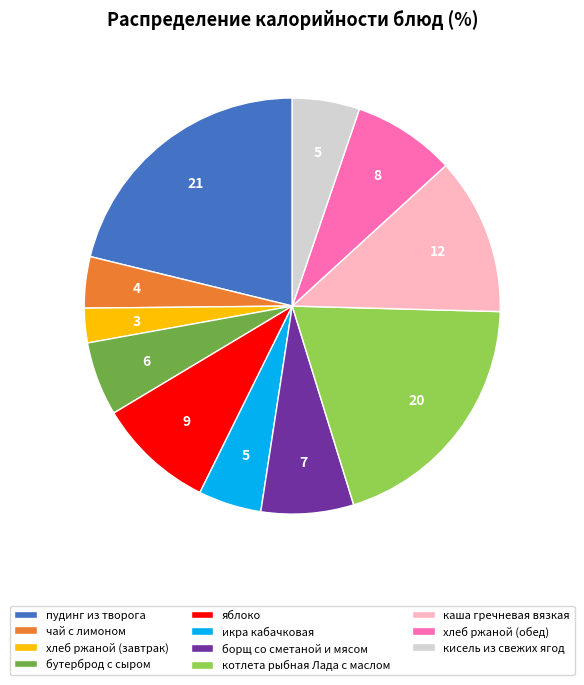

Between чай с лимоном and хлеб ржаной (завтрак), which is larger?

чай с лимоном